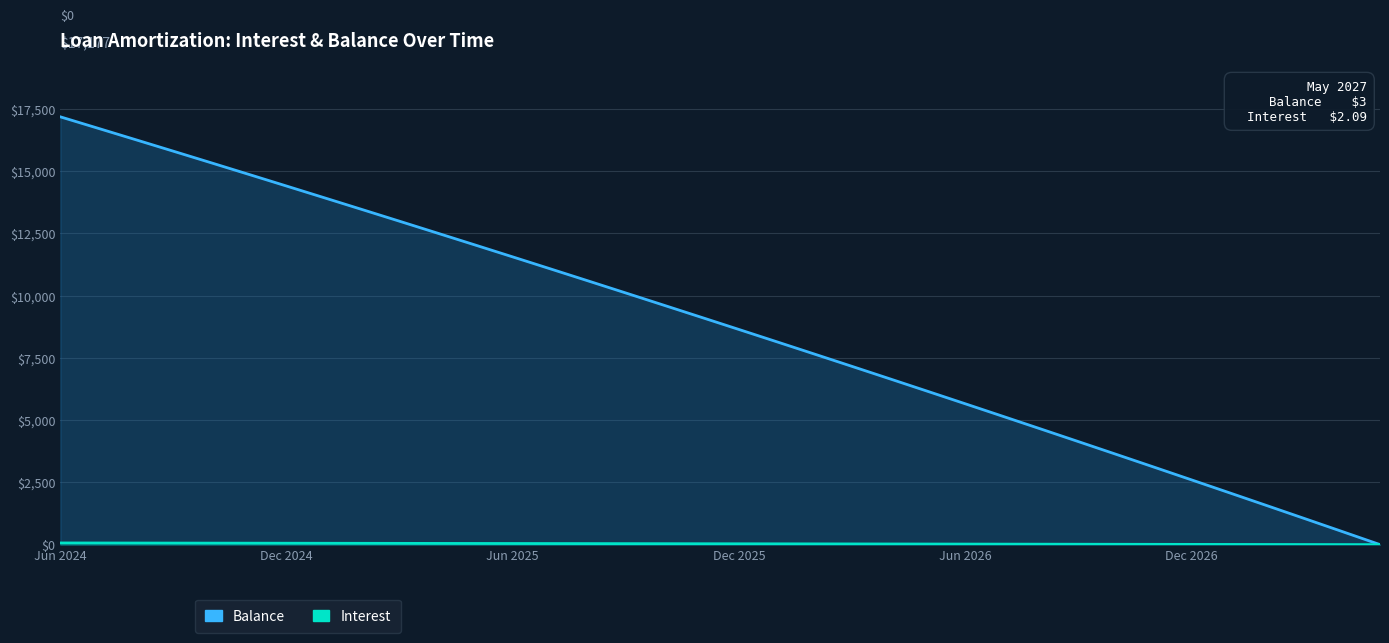

What is the difference between the maximum and minimum values in the Balance series?

17174.0